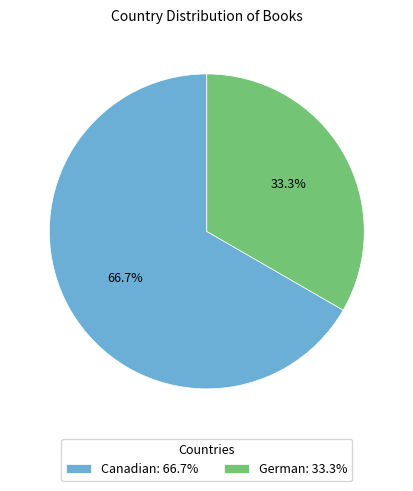

Between German: 33.3% and Canadian: 66.7%, which is larger?

Canadian: 66.7%